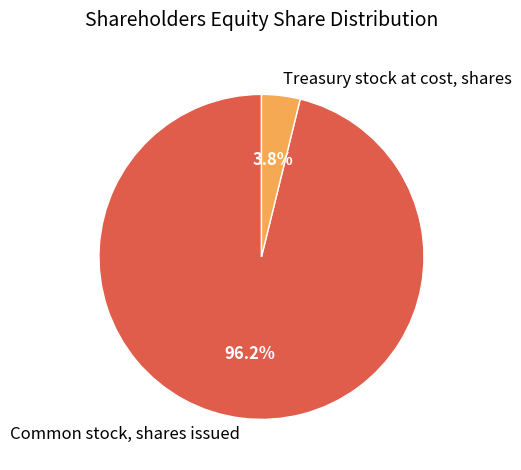

Which has a higher value, Treasury stock at cost, shares or Common stock, shares issued?

Common stock, shares issued